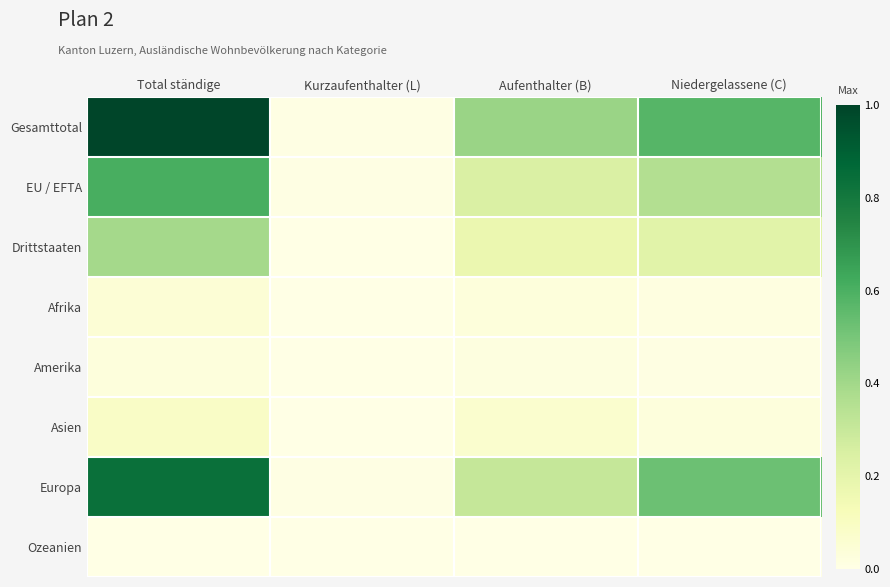

Which series has the largest total across all categories?

Gesamttotal